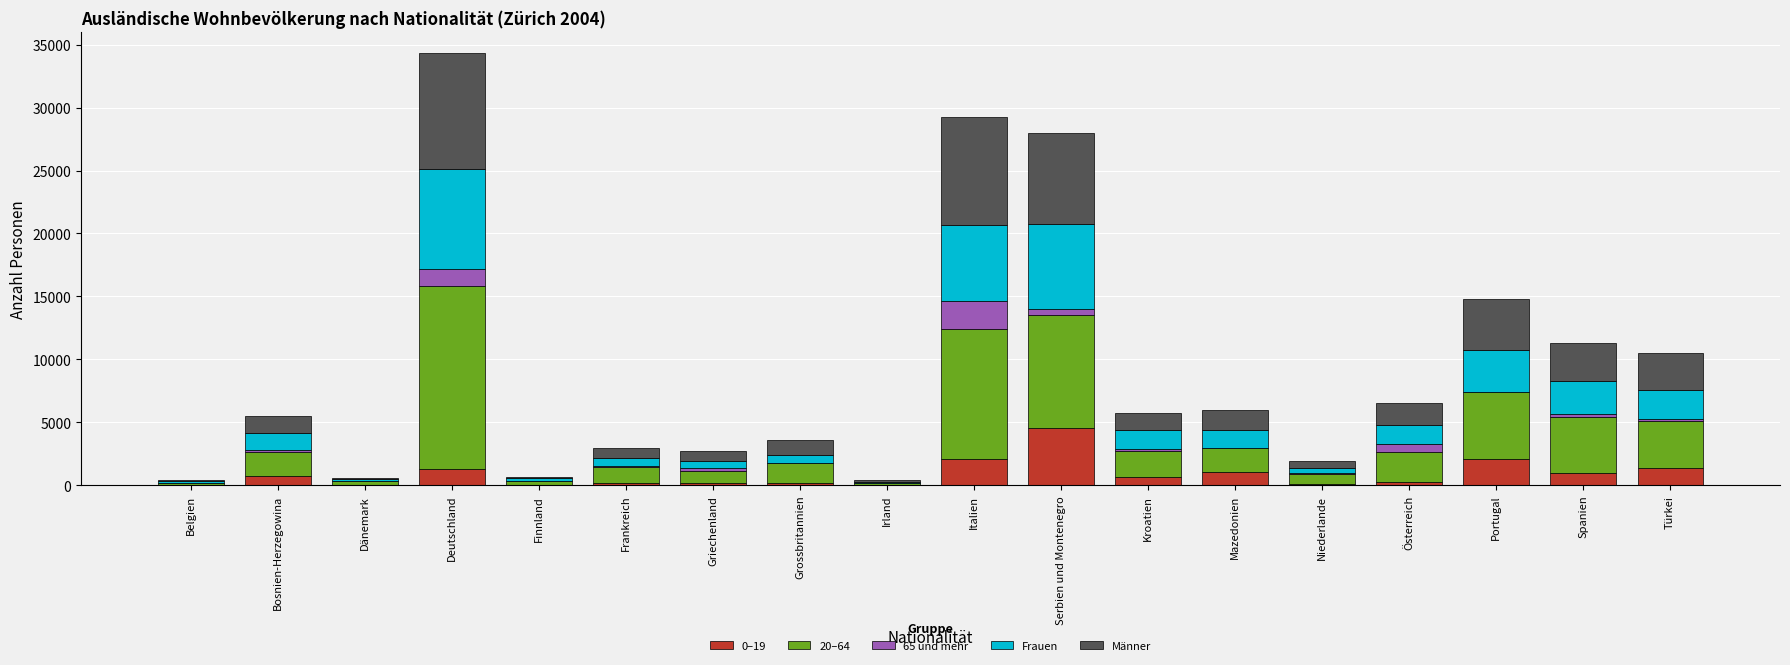

True or false: 0–19 has a value of 4529 at Serbien und Montenegro.

True